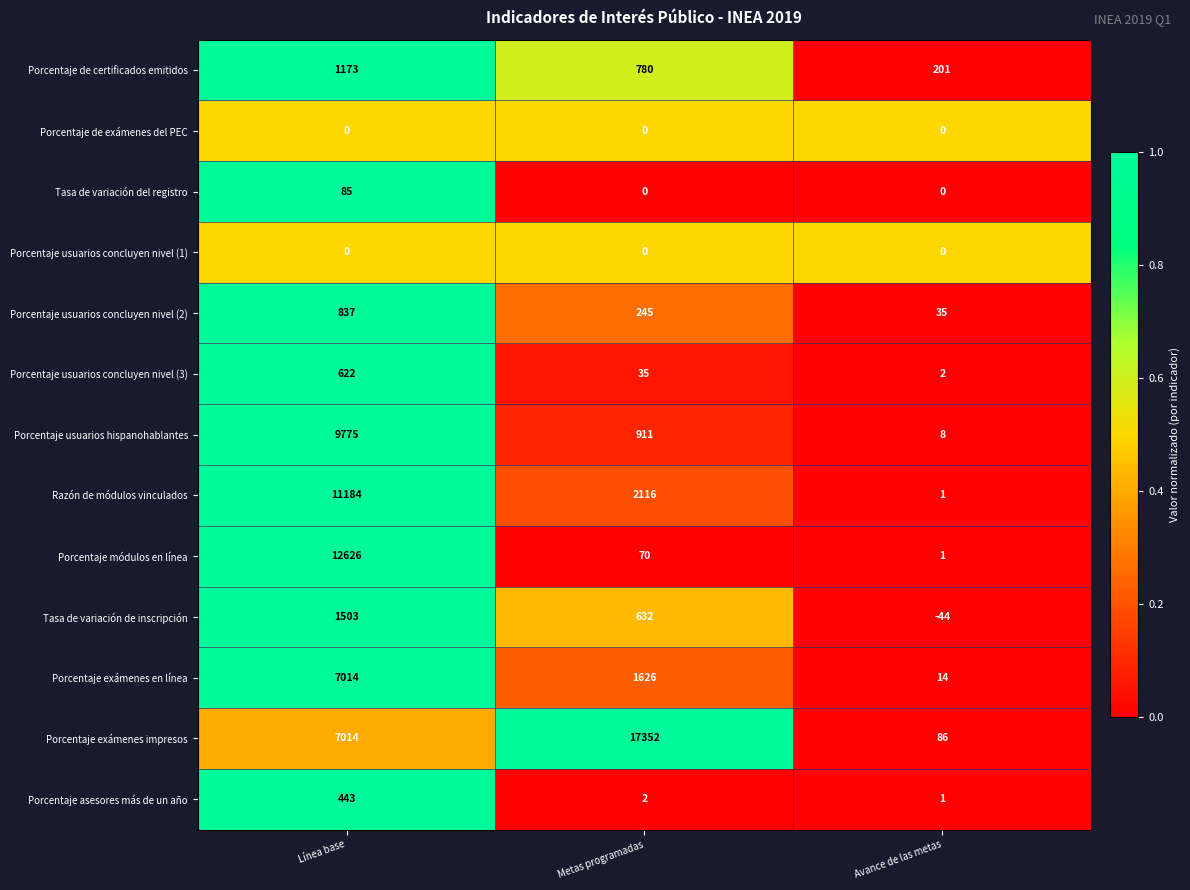

Which series has the widest spread of values?

Porcentaje exámenes impresos